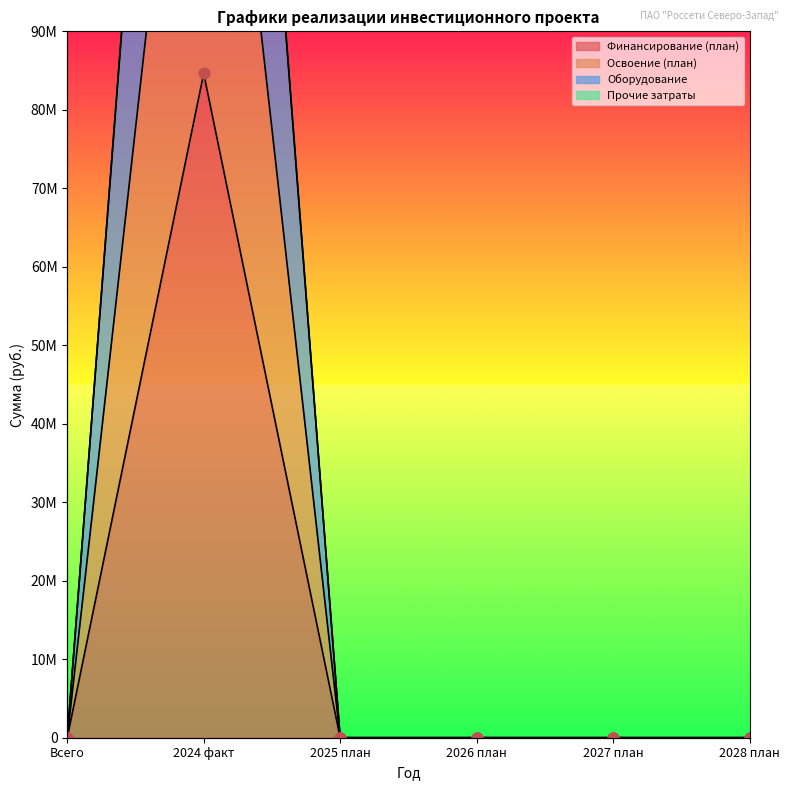

Is the value of Освоение (план) at 2025 план greater than the value of Финансирование (план) at 2025 план?

No